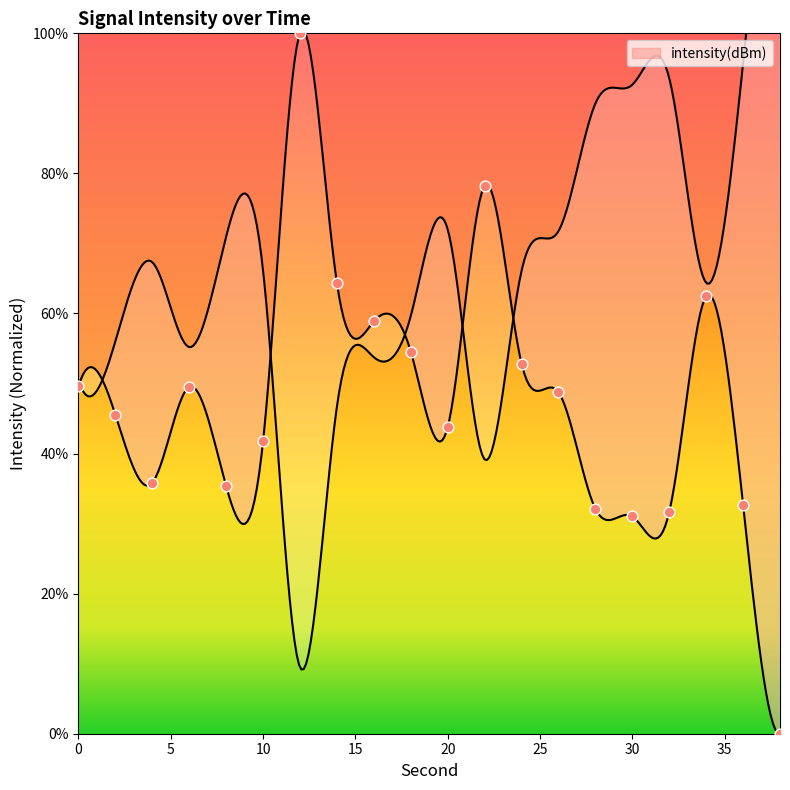

Approximately how many times larger is the value at 18 compared to 20?

1.2